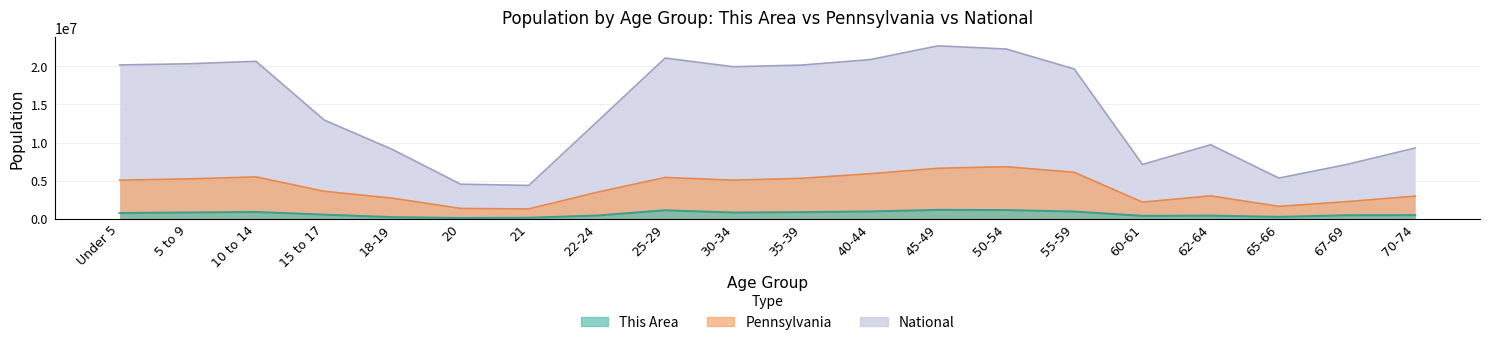

True or false: This Area and Pennsylvania intersect in this chart.

False